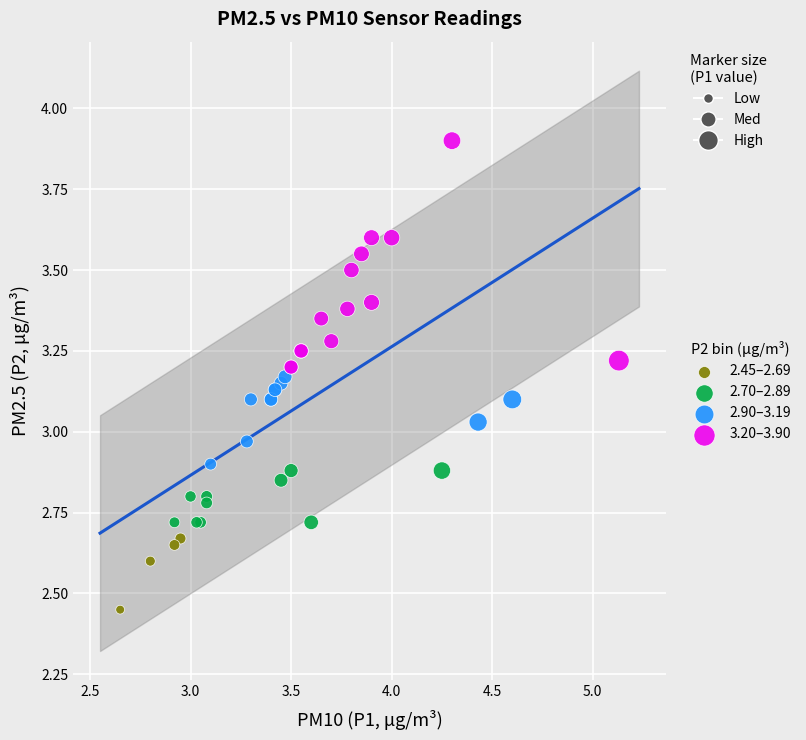

Which series contains the highest Y value?

3.20–3.90